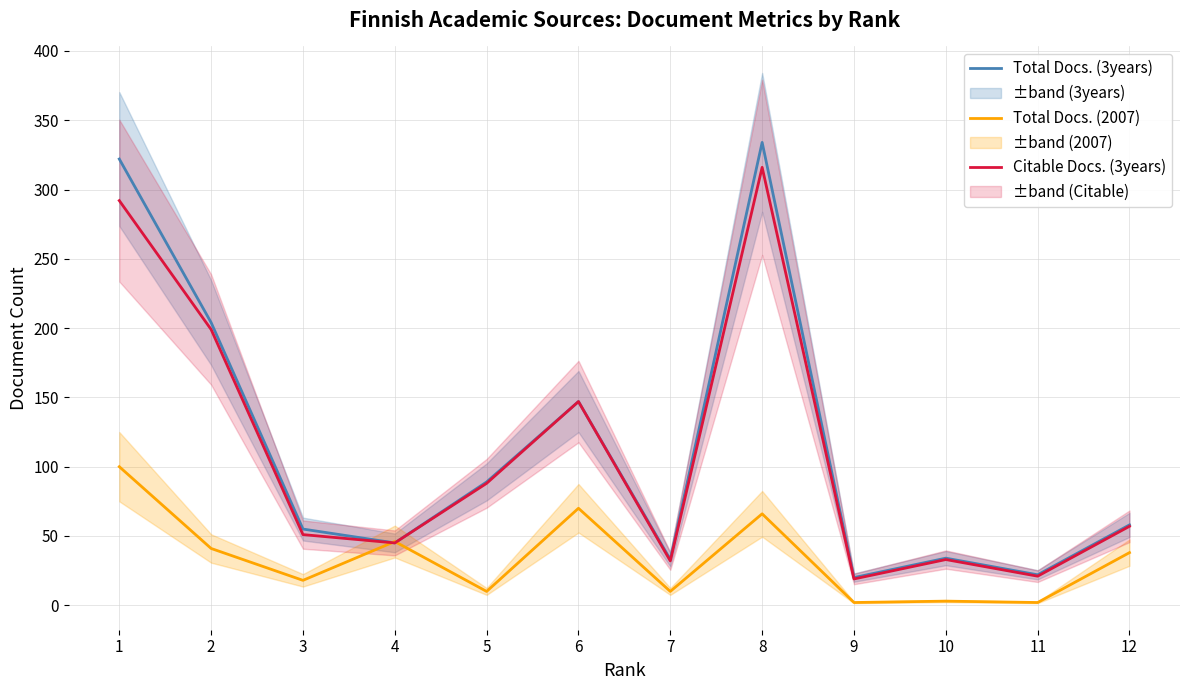

Which has a higher value, 12 or 2?

2